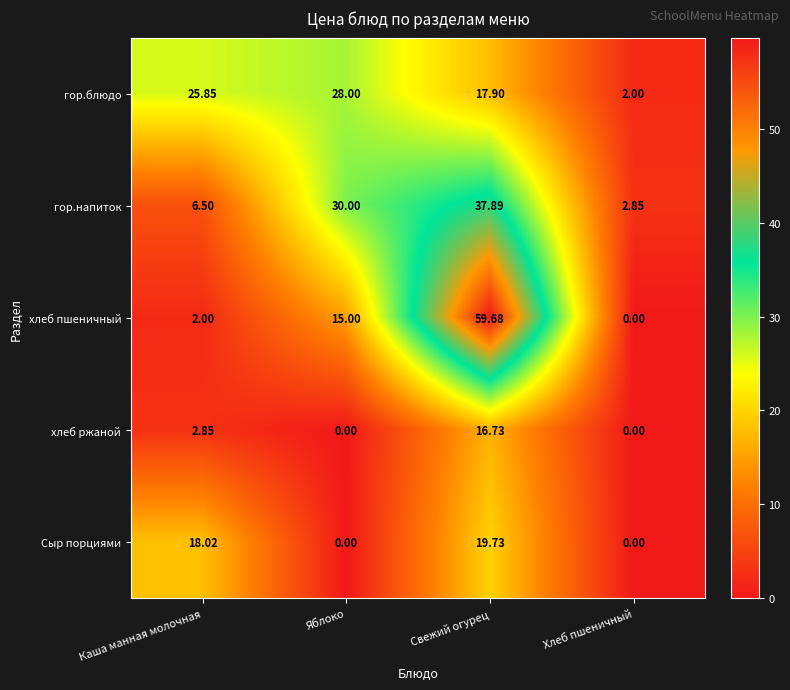

Where does the гор.блюдо series first go above 25?

Каша манная молочная